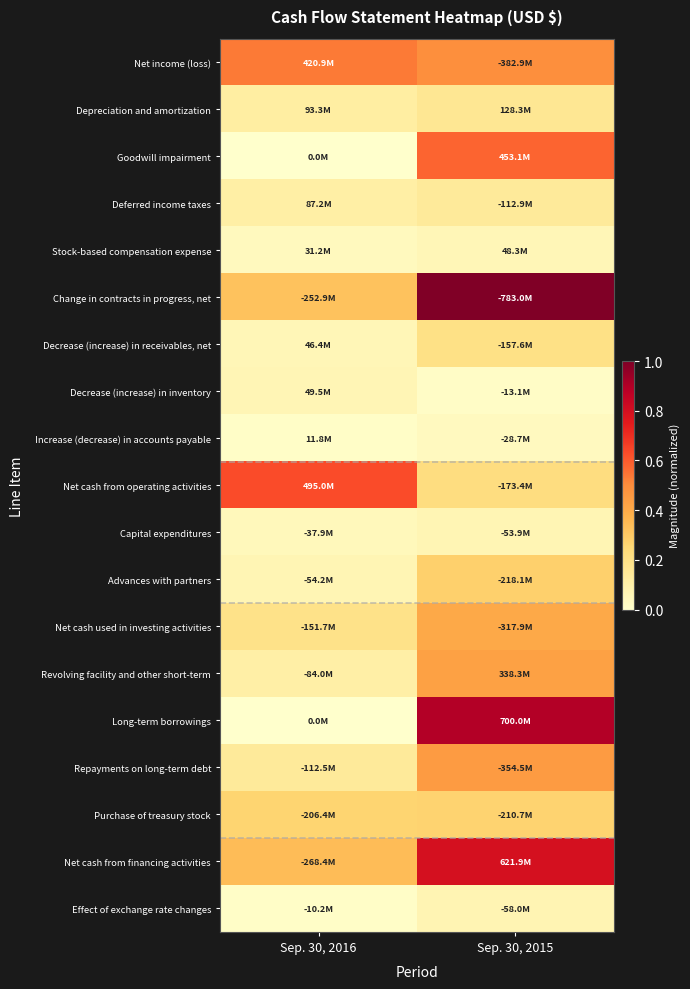

Reading right to left, list all the values displayed in this chart.

Net income (loss): Sep. 30, 2015=0.5	Sep. 30, 2016=0.5
Depreciation and amortization: Sep. 30, 2015=0.2	Sep. 30, 2016=0.1
Goodwill impairment: Sep. 30, 2015=0.6	Sep. 30, 2016=0.0
Deferred income taxes: Sep. 30, 2015=0.1	Sep. 30, 2016=0.1
Stock-based compensation expense: Sep. 30, 2015=0.1	Sep. 30, 2016=0.0
Change in contracts in progress, net: Sep. 30, 2015=1.0	Sep. 30, 2016=0.3
Decrease (increase) in receivables, net: Sep. 30, 2015=0.2	Sep. 30, 2016=0.1
Decrease (increase) in inventory: Sep. 30, 2015=0.0	Sep. 30, 2016=0.1
Increase (decrease) in accounts payable: Sep. 30, 2015=0.0	Sep. 30, 2016=0.0
Net cash from operating activities: Sep. 30, 2015=0.2	Sep. 30, 2016=0.6
Capital expenditures: Sep. 30, 2015=0.1	Sep. 30, 2016=0.0
Advances with partners: Sep. 30, 2015=0.3	Sep. 30, 2016=0.1
Net cash used in investing activities: Sep. 30, 2015=0.4	Sep. 30, 2016=0.2
Revolving facility and other short-term: Sep. 30, 2015=0.4	Sep. 30, 2016=0.1
Long-term borrowings: Sep. 30, 2015=0.9	Sep. 30, 2016=0.0
Repayments on long-term debt: Sep. 30, 2015=0.5	Sep. 30, 2016=0.1
Purchase of treasury stock: Sep. 30, 2015=0.3	Sep. 30, 2016=0.3
Net cash from financing activities: Sep. 30, 2015=0.8	Sep. 30, 2016=0.3
Effect of exchange rate changes: Sep. 30, 2015=0.1	Sep. 30, 2016=0.0